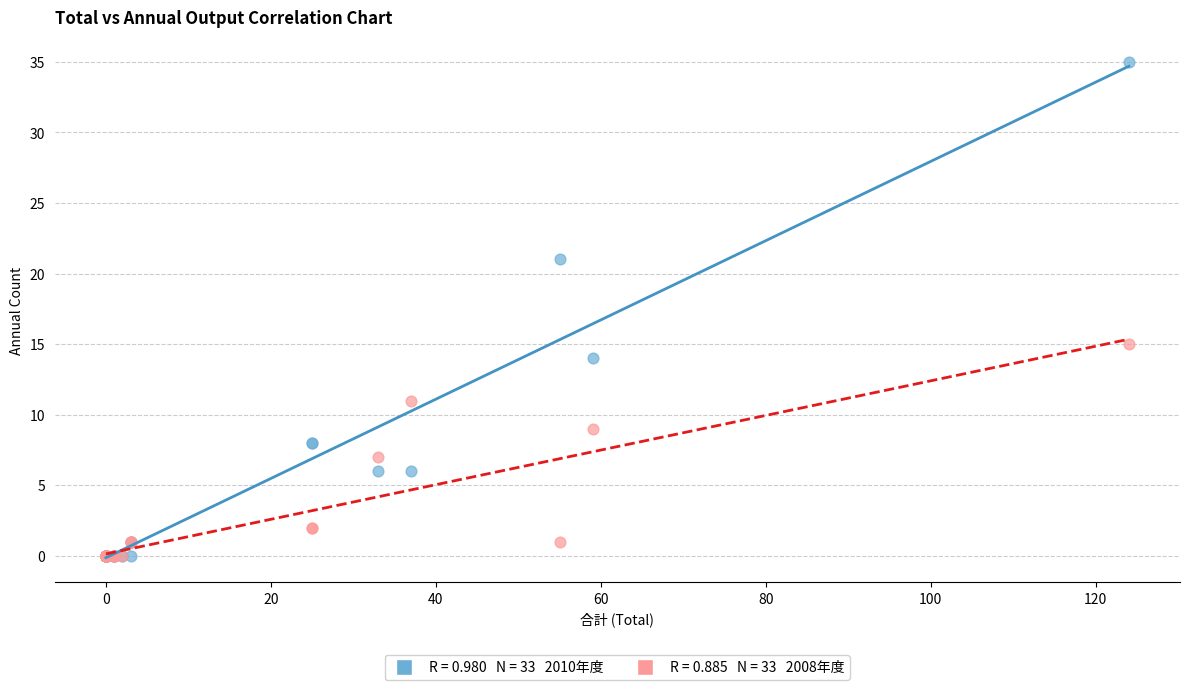

Across all series, what Y value is closest to 17?

15